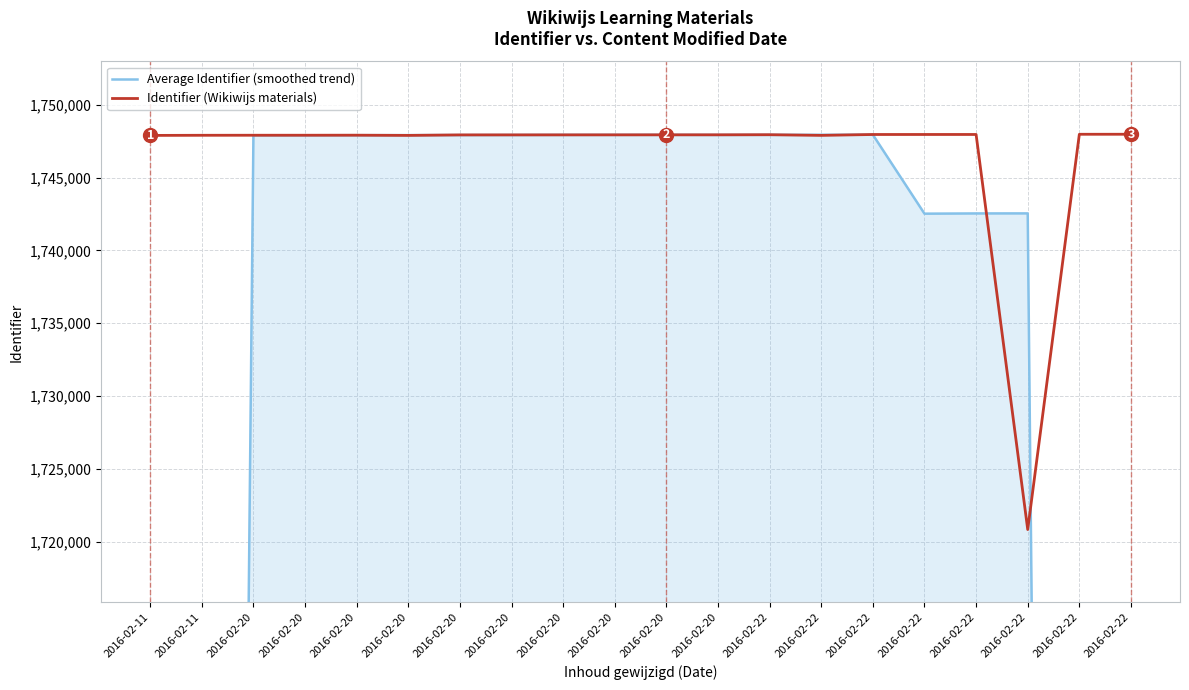

Is it true that Identifier (Wikiwijs materials) equals 1123219.8 at 2016-02-20?

False